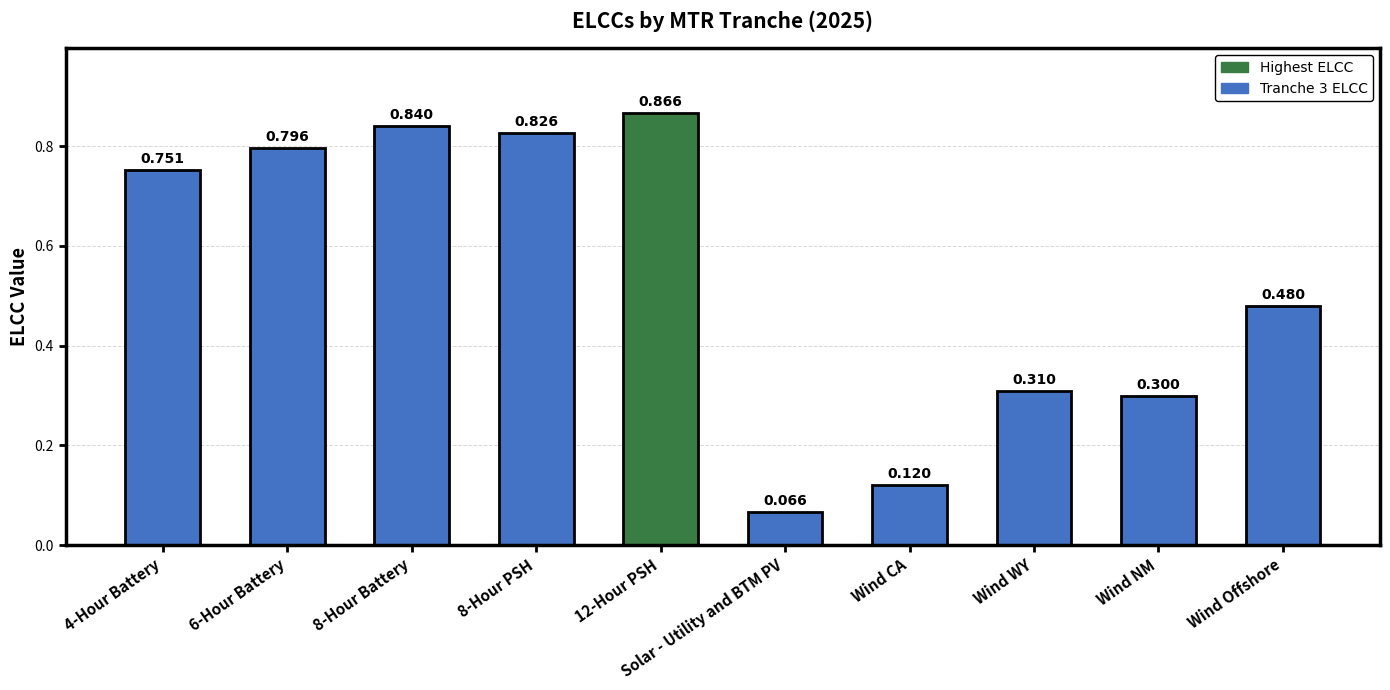

Rank the categories by value from highest to lowest.

12-Hour PSH, 8-Hour Battery, 8-Hour PSH, 6-Hour Battery, 4-Hour Battery, Wind Offshore, Wind WY, Wind NM, Wind CA, Solar - Utility and BTM PV